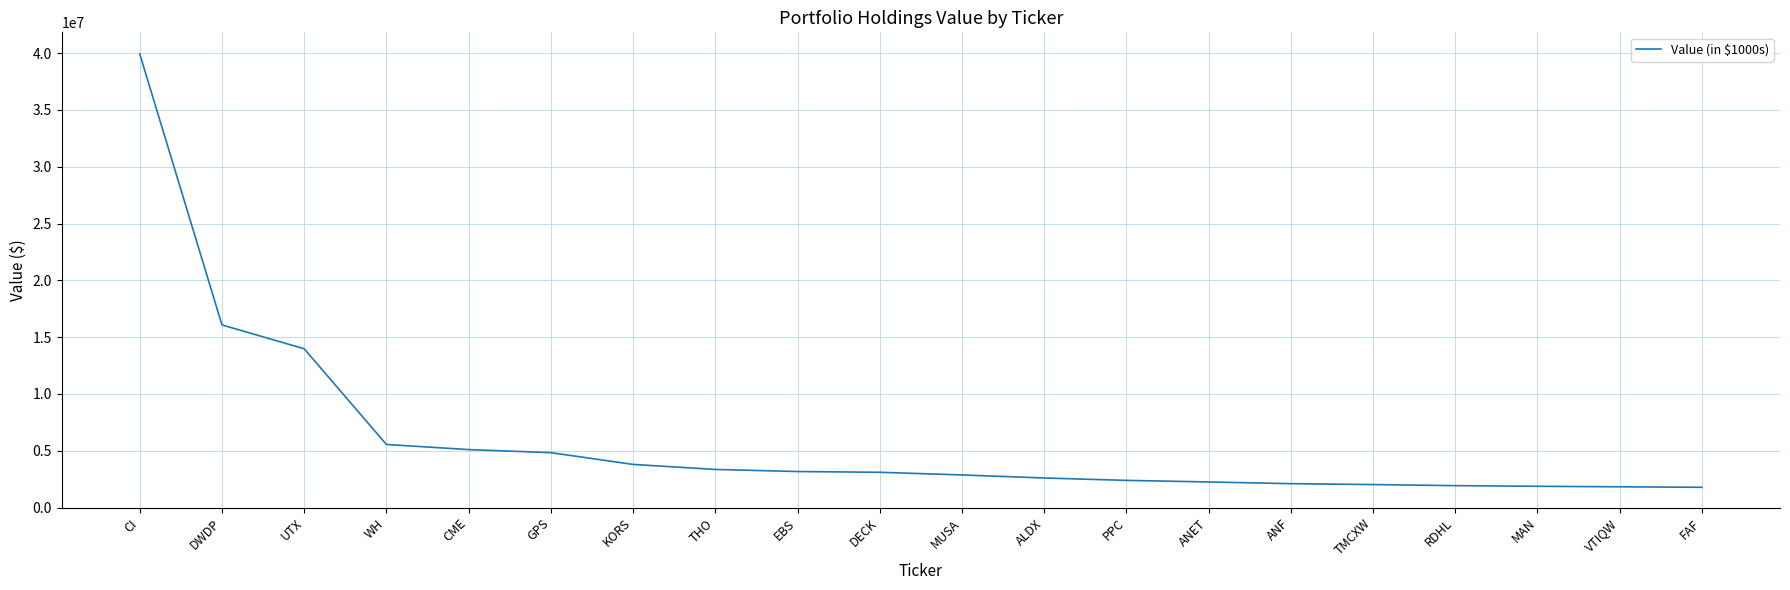

How many lines are shown in the chart?

1